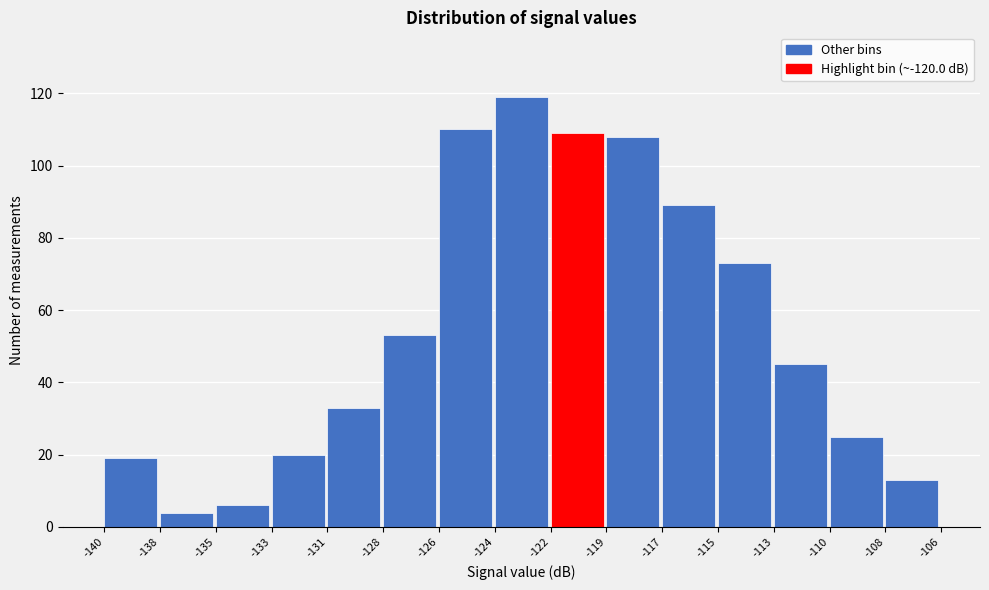

Reading left to right, what are all the values shown in this chart?

-140=19	-138=4	-135=6	-133=20	-131=33	-128=53	-126=110	-124=119	-122=109	-119=108	-117=89	-115=73	-113=45	-110=25	-108=13